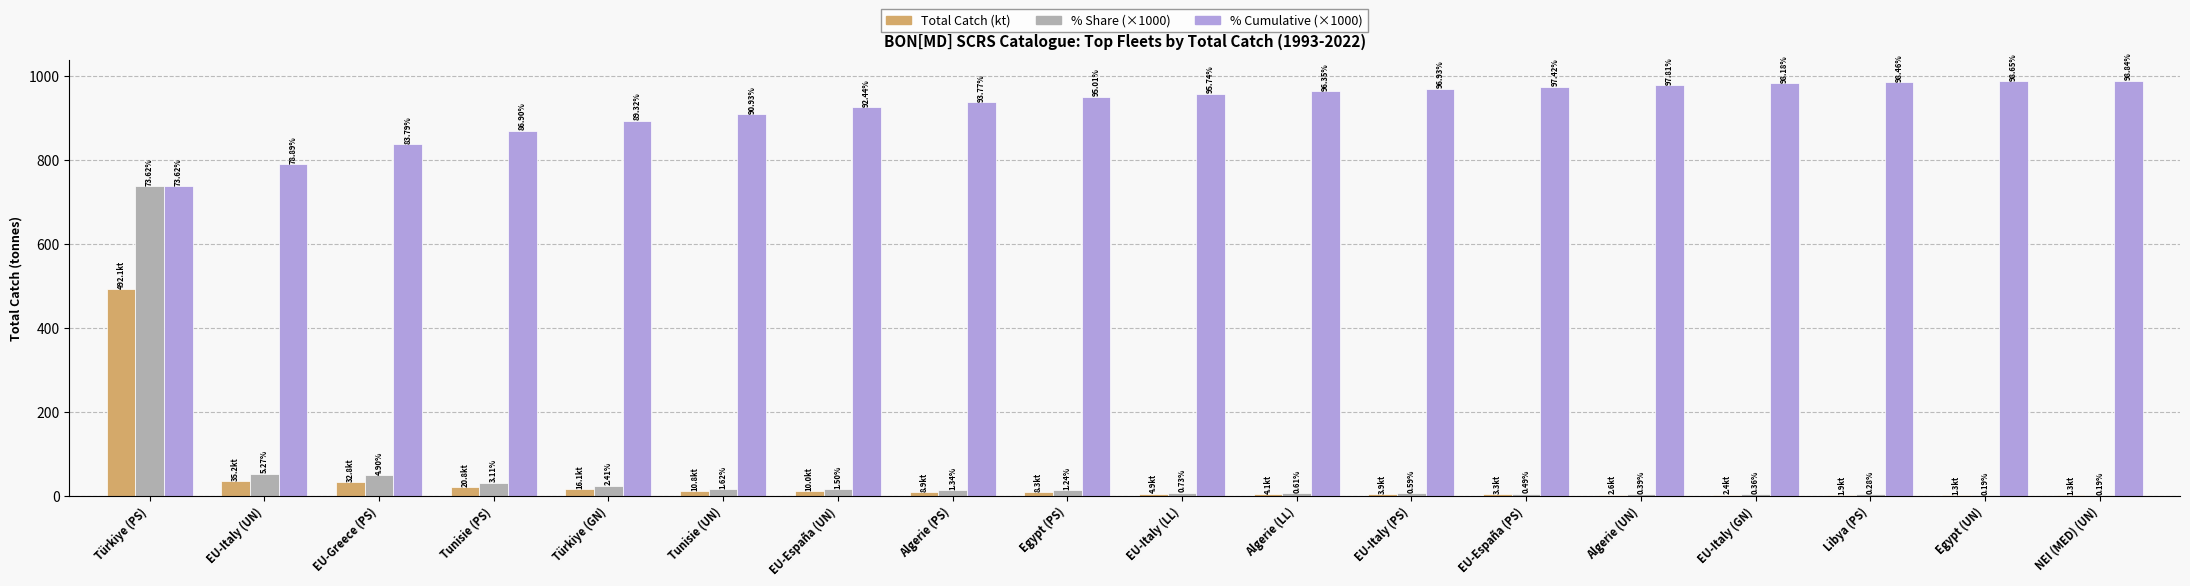

What is the label of the 18th bar from the right?

Türkiye (PS)